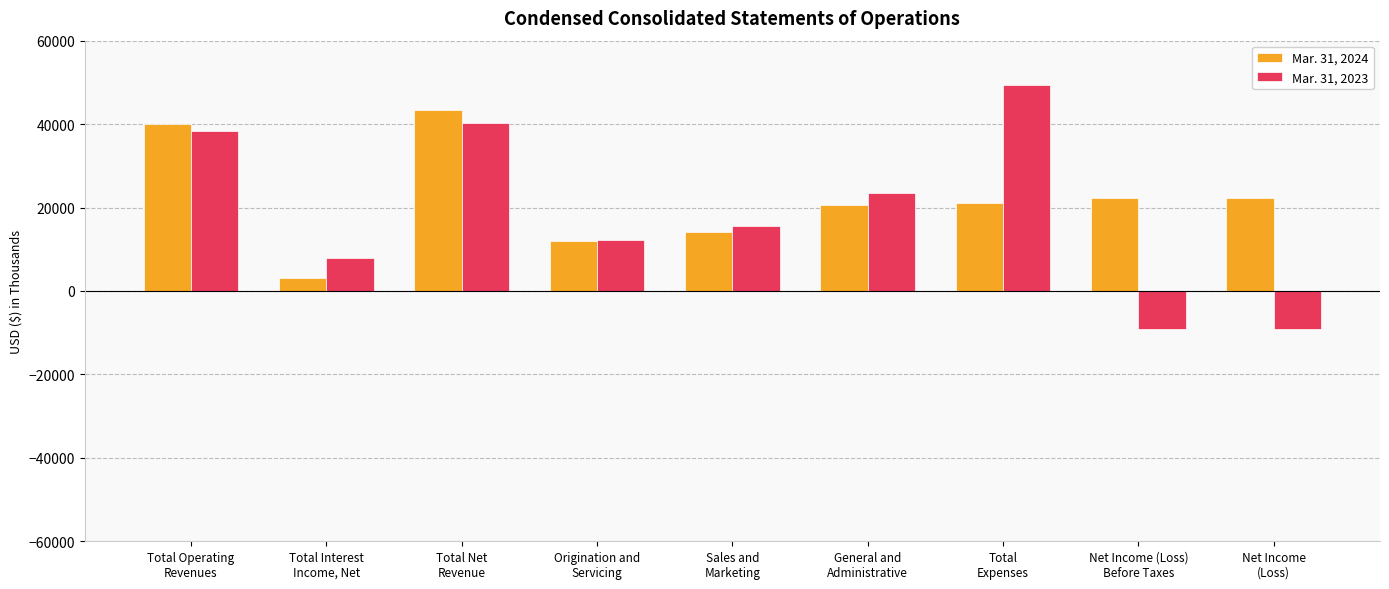

What is the difference between the maximum and minimum values in the Mar. 31, 2024 series?

40282